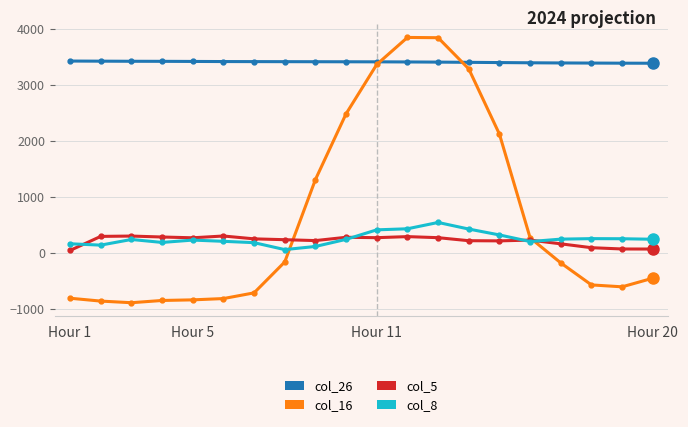

What is the value of the col_16 point at the 6th from the left?

-819